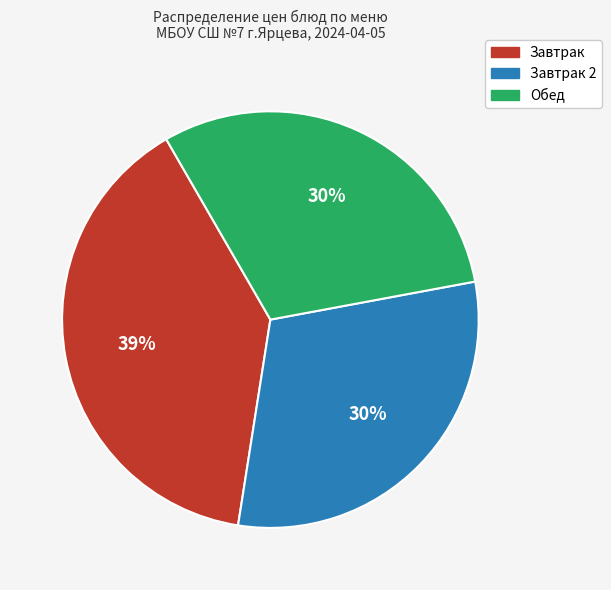

Is it true that Обед is 30% of the pie?

True